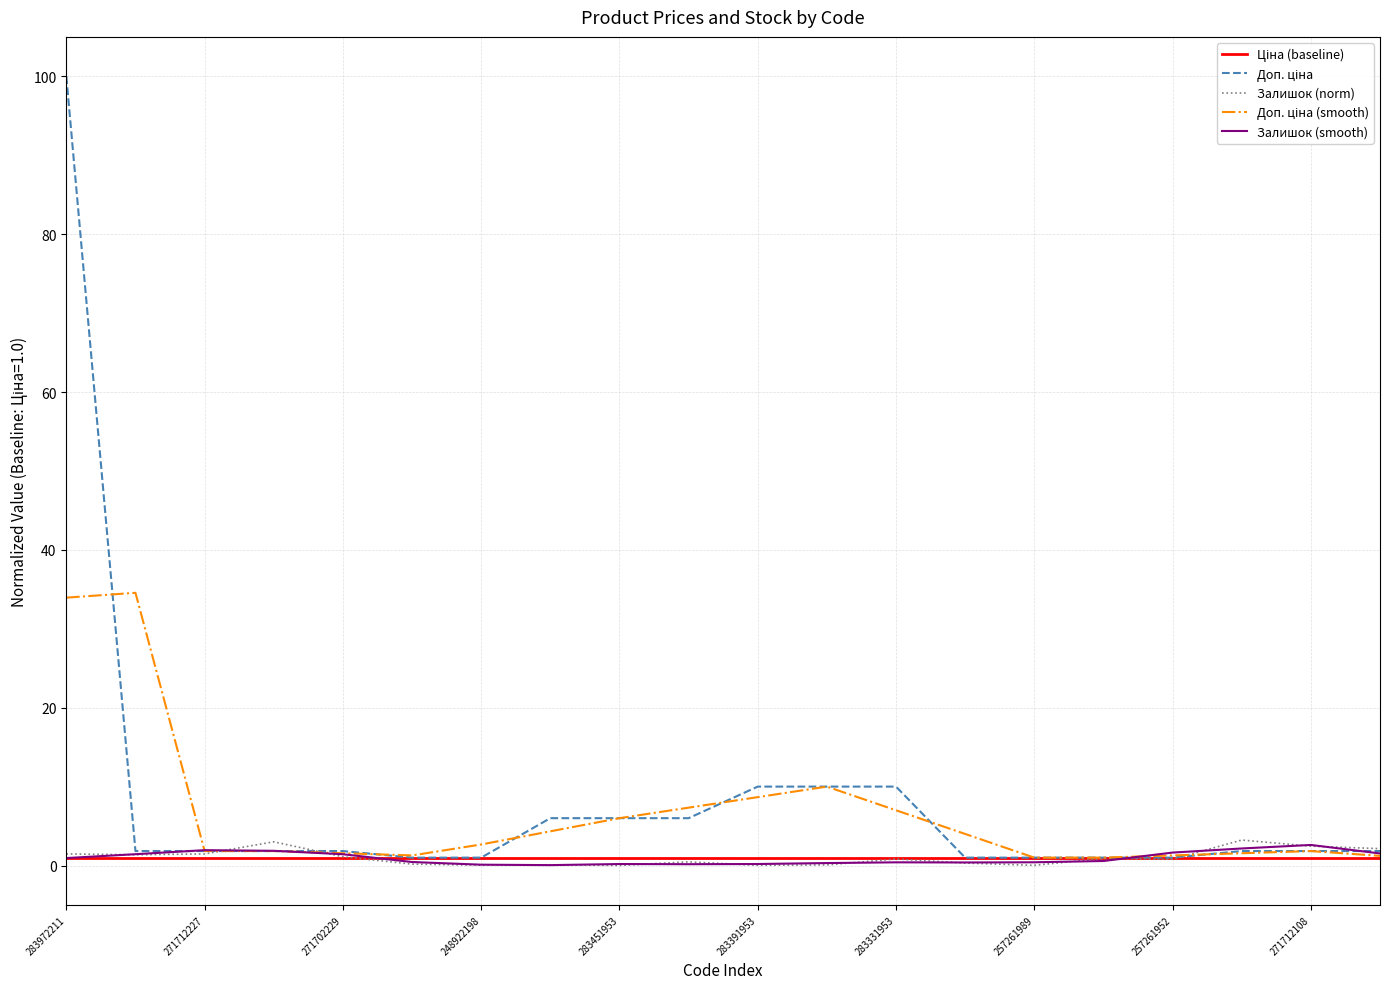

At how many categories does at least one series exceed 16?

2